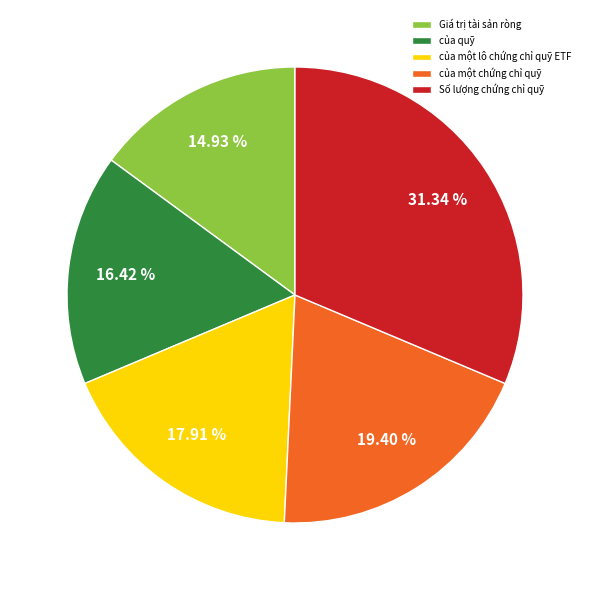

To the nearest percent, what is the average slice percentage?

20%